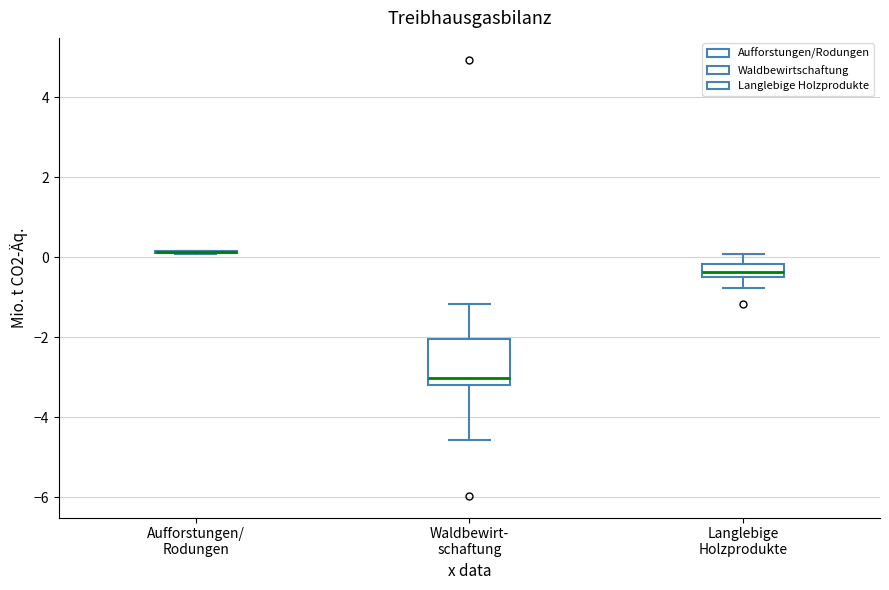

Reading left to right, read every box against the y-axis: the position of its median line, the range the box covers, and the ends of its whiskers. The values are not printed on the chart, so give them approximately, as read against the axis.

Aufforstungen/ Rodungen: box collapsed to a line at 0.2, whiskers 0.0 to 0.2
Waldbewirt- schaftung: median -3.0, box -3.2 to -2.0, whiskers -4.6 to -1.2
Langlebige Holzprodukte: median -0.4 (inside the box), box -0.4 to -0.2, whiskers -0.8 to 0.0